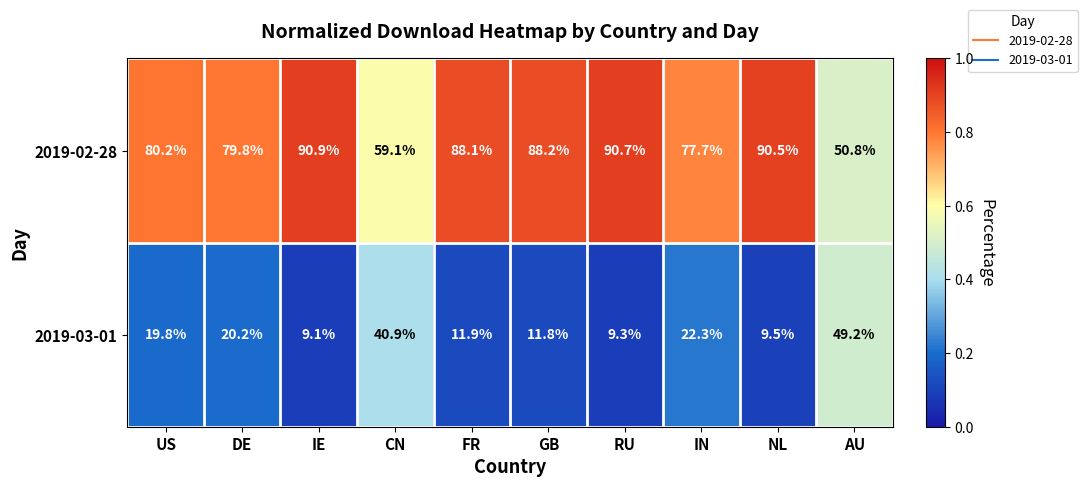

How many data points does each series have?

10